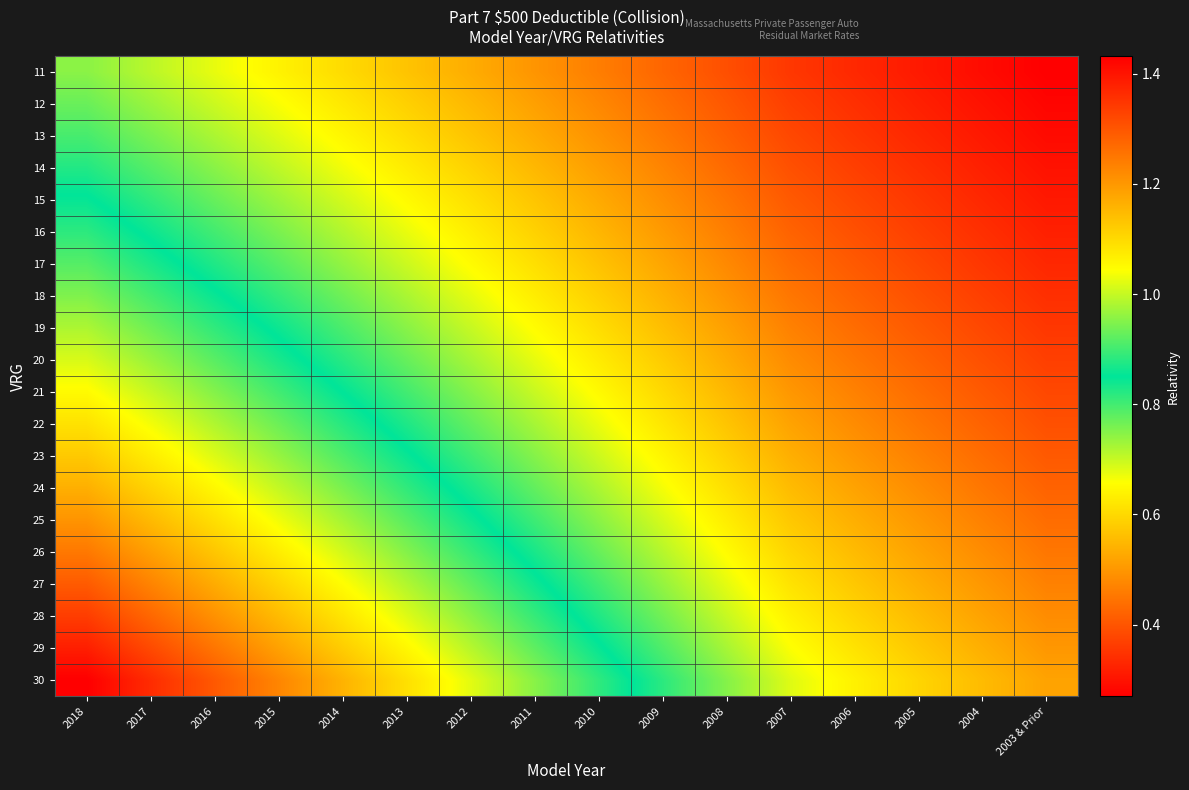

What is the smallest value displayed?

0.3